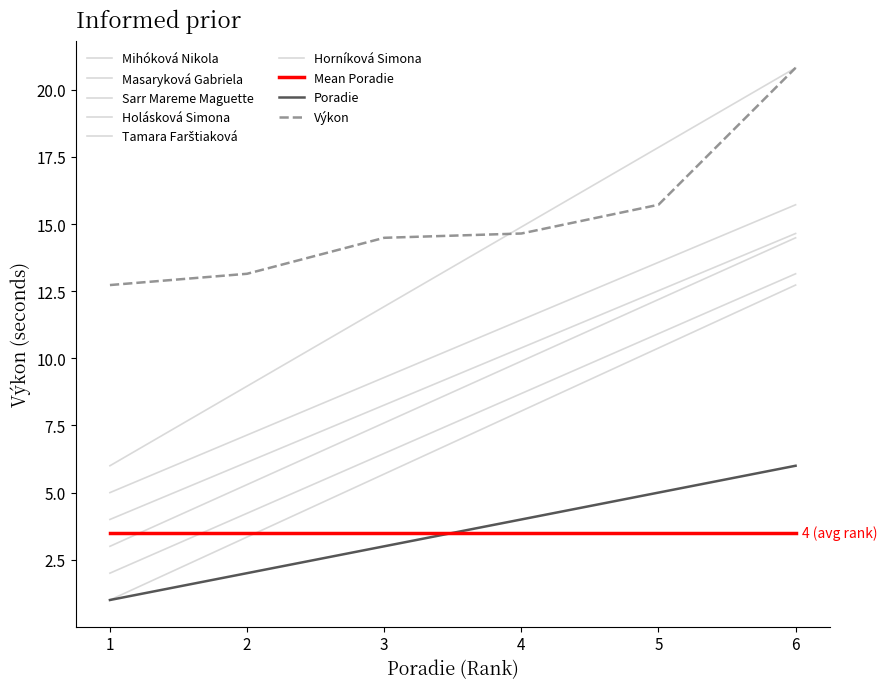

Is it true that Poradie equals 3.3 at 2?

False